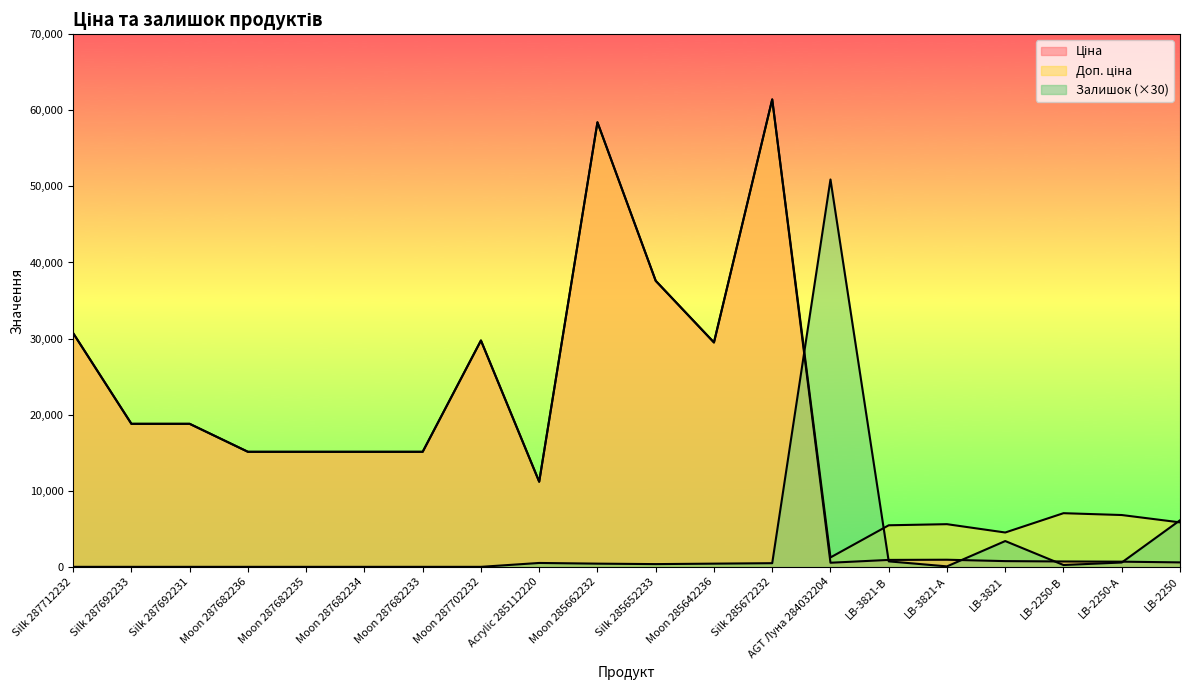

What position from the right is LB-2250-В?

3